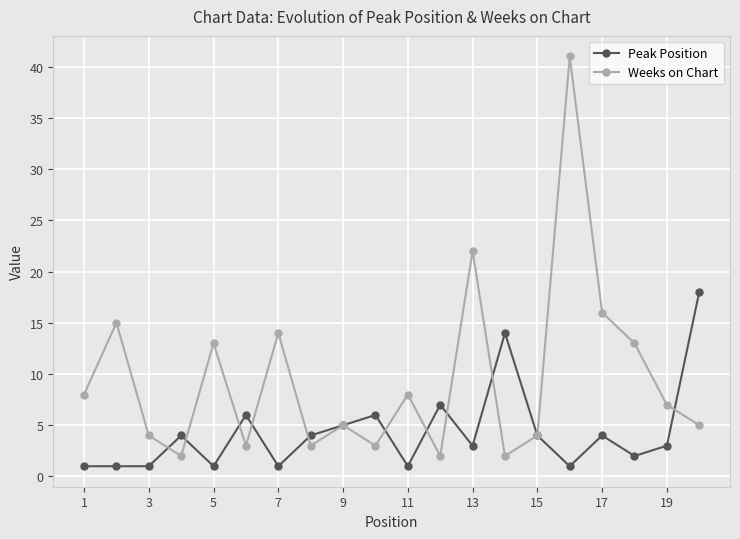

In Weeks on Chart, how many points are lower than both neighbors (excluding endpoints)?

6